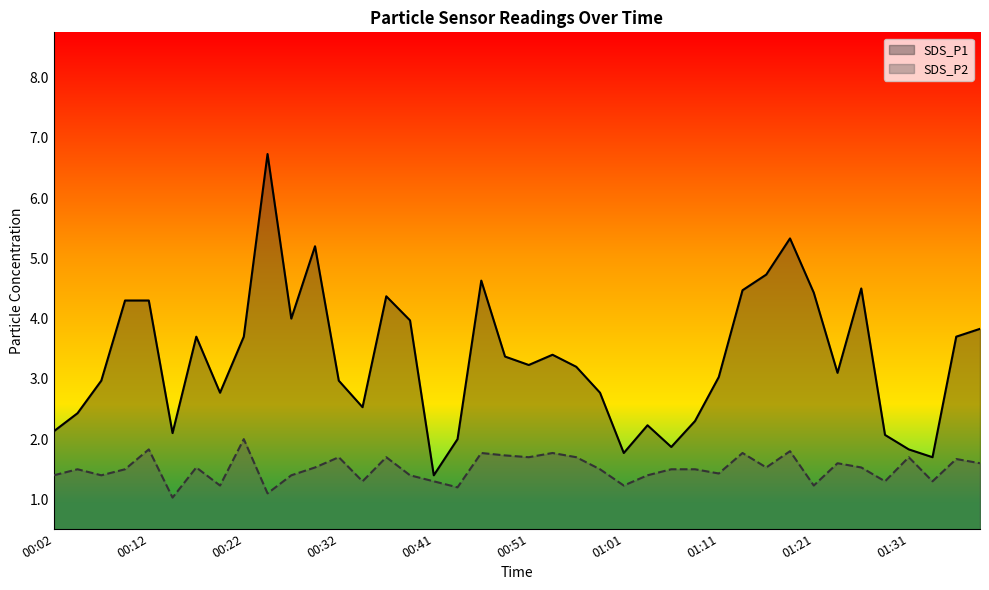

How many lines are shown in the chart?

2